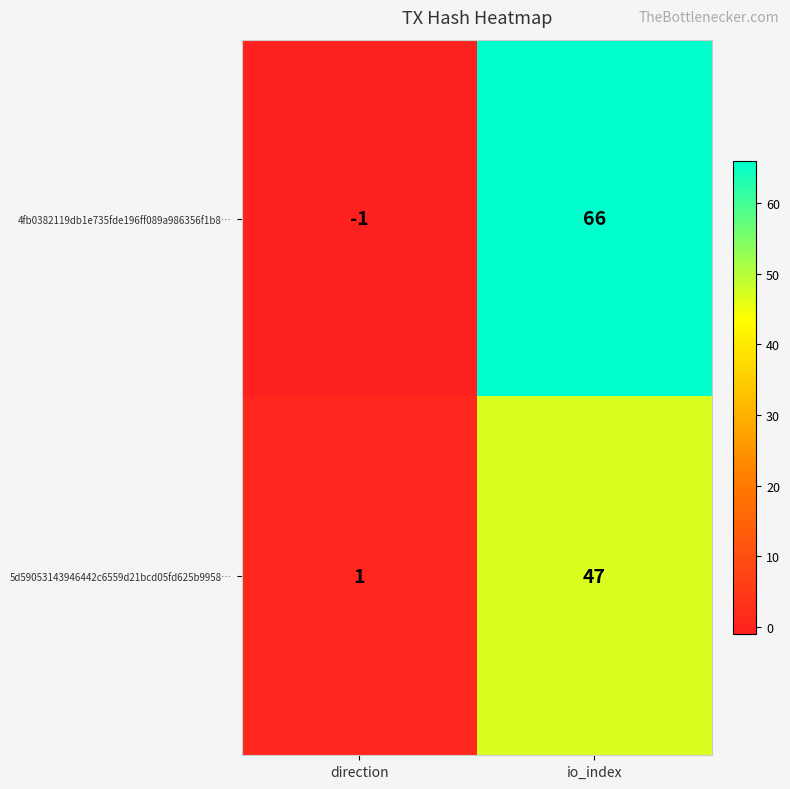

At io_index, list the series in order from largest to smallest.

4fb0382119db1e735fde196ff089a986356f1b8…, 5d59053143946442c6559d21bcd05fd625b9958…